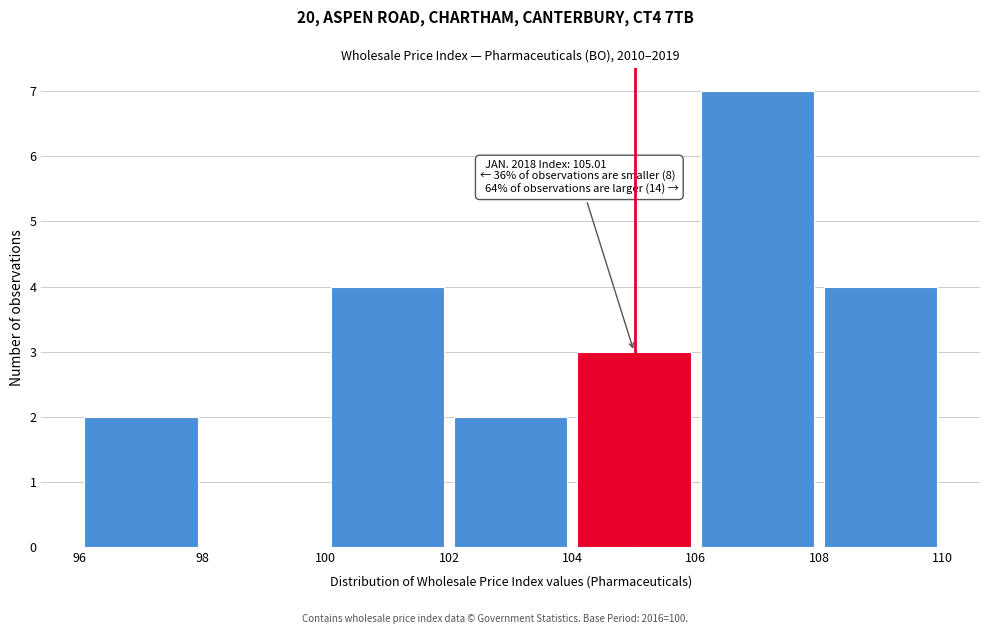

Which range on the x-axis has the tallest bar?

106 to 108